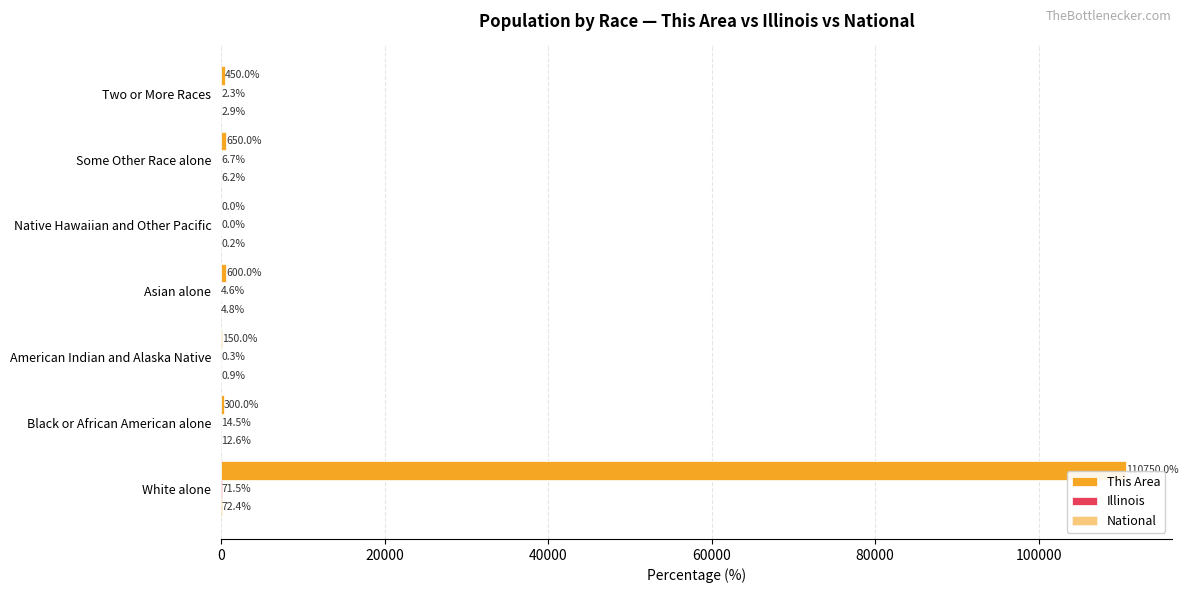

What is the sum of all This Area values?

112900.0